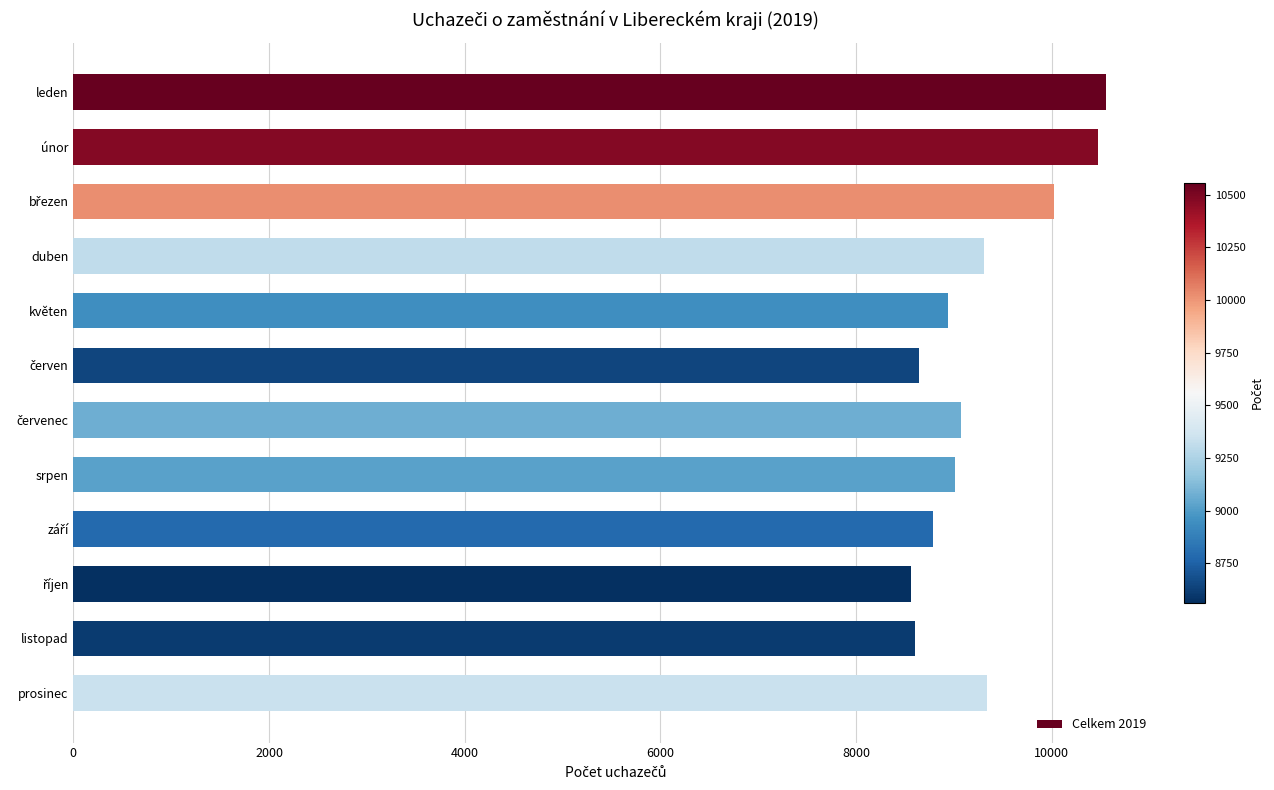

The value at únor is 17441. True or false?

False